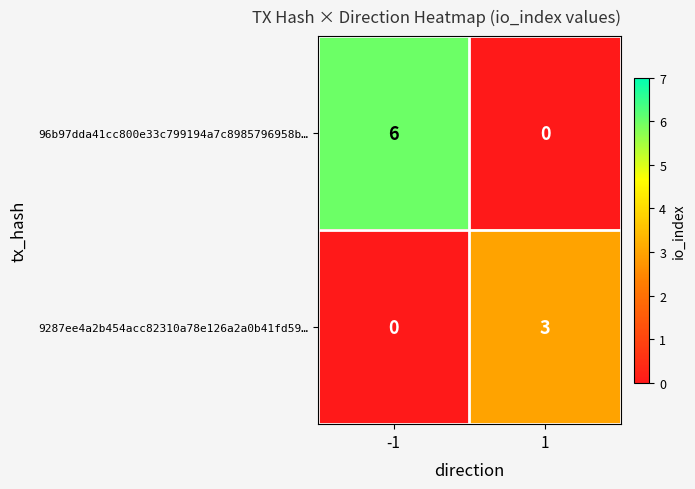

Reading right to left, transcribe all the data shown in this chart.

96b97dda41cc800e33c799194a7c8985796958b…: 0	6
9287ee4a2b454acc82310a78e126a2a0b41fd59…: 3	0